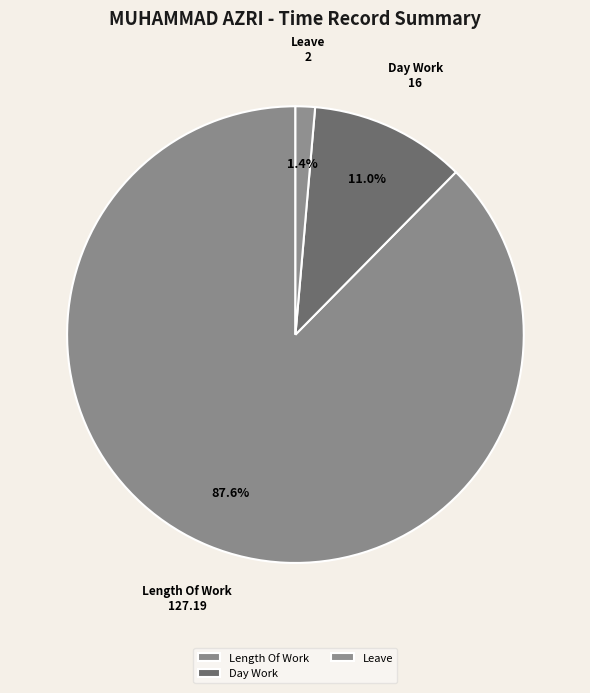

What is the smallest slice in the pie chart?

Leave